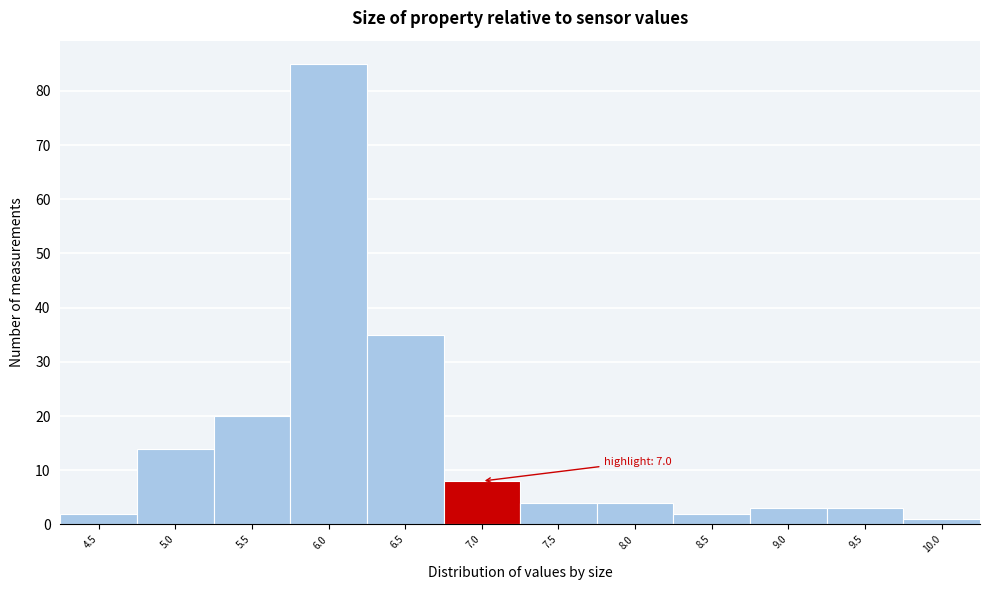

Reading left to right, list all the values displayed in this chart.

2	14	20	85	35	8	4	4	2	3	3	1